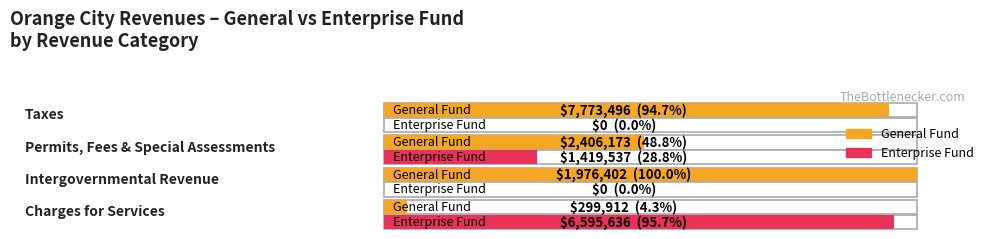

What is the difference between the Account Total values at Taxes and Permits, Fees & Special Assessments?

3274811